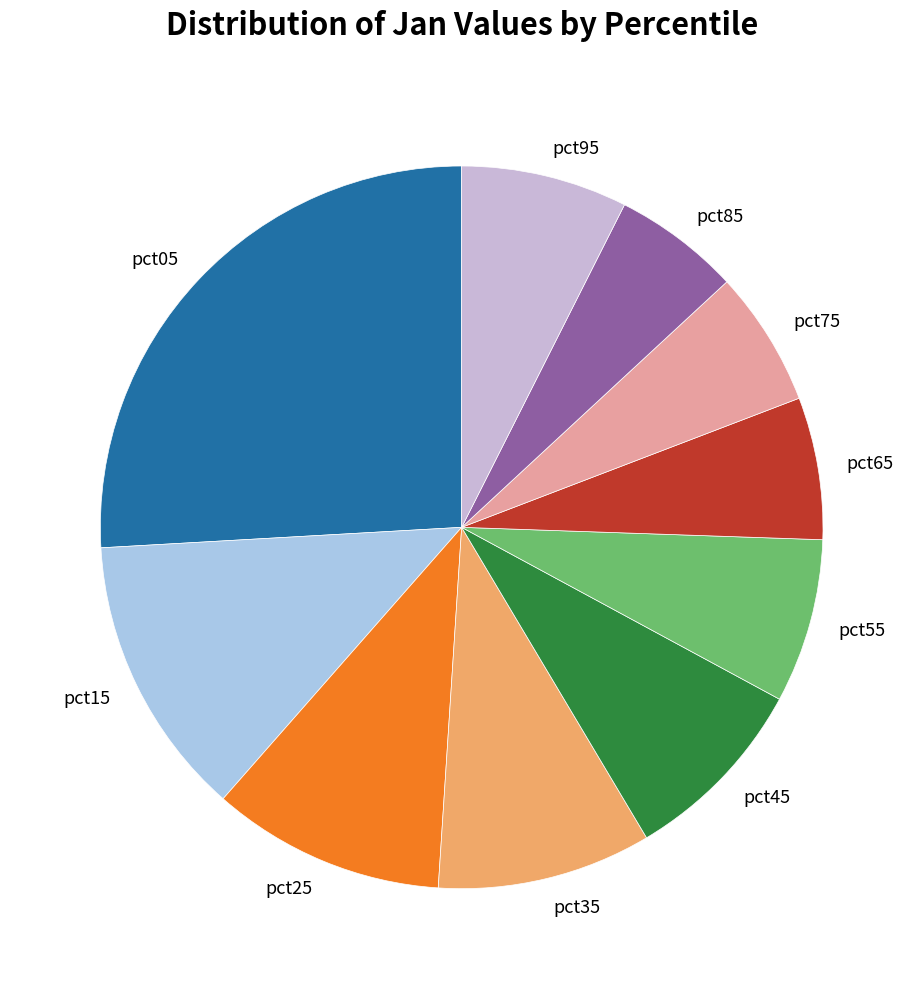

Between pct35 and pct65, which is larger?

pct35